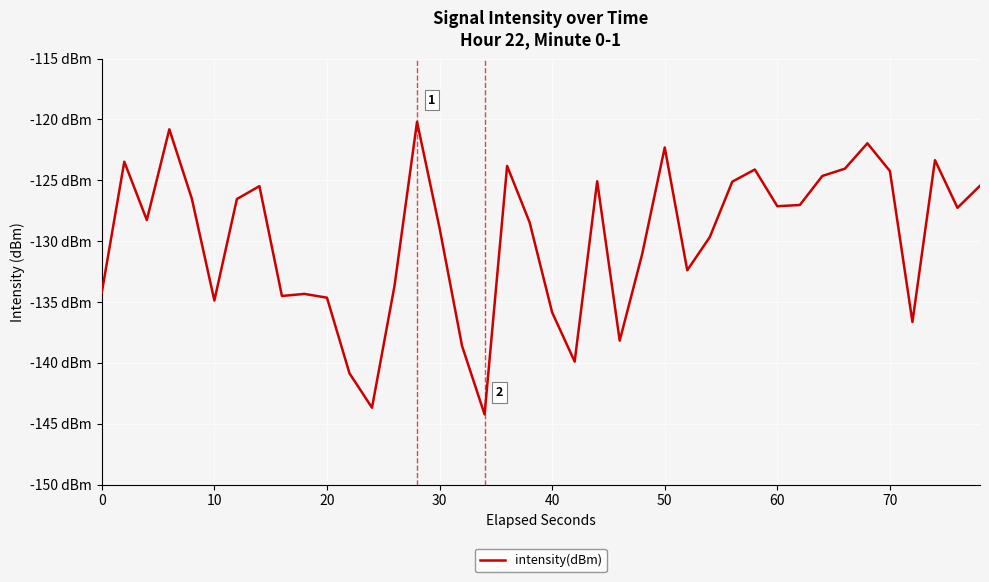

Is this an area chart (filled region under the line)?

No